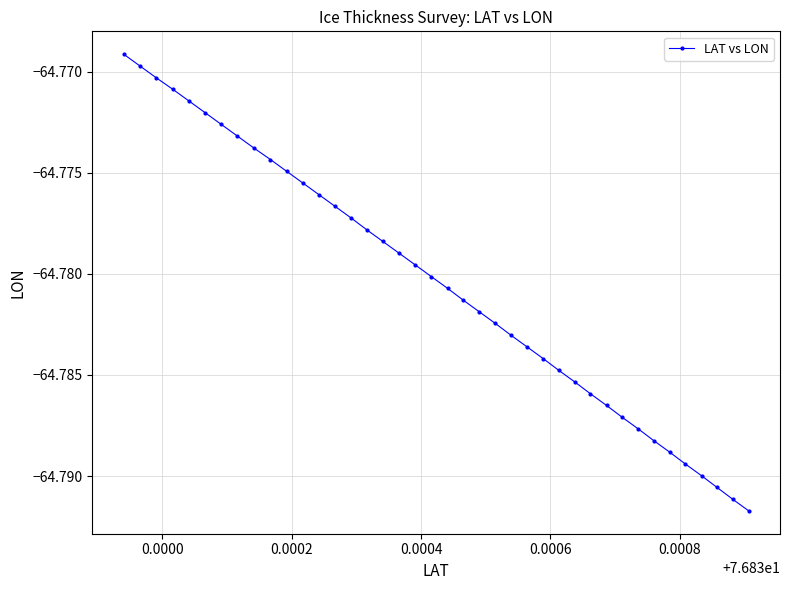

True or false: the data has more than 2 interior local peaks.

False